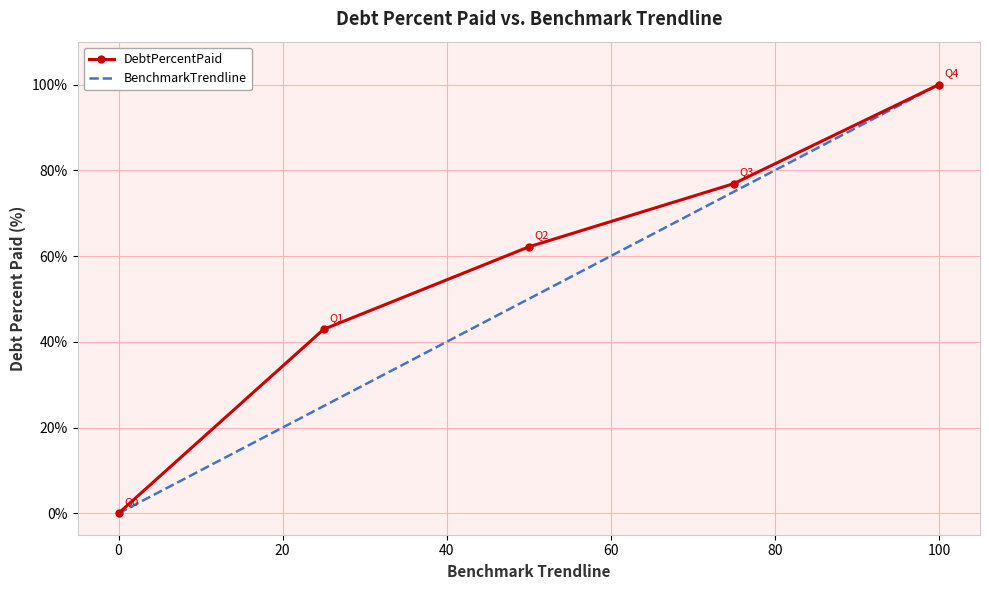

Which series has the largest total across all categories?

DebtPercentPaid